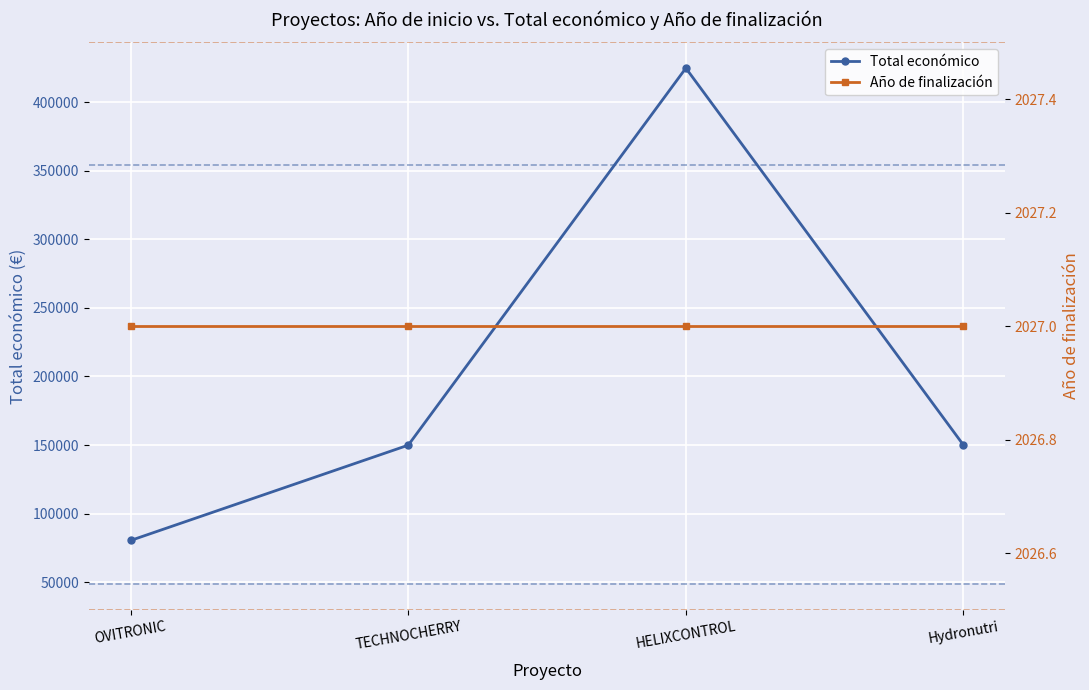

List the labels in order of Año de finalización value, largest first.

OVITRONIC, TECHNOCHERRY, HELIXCONTROL, Hydronutri